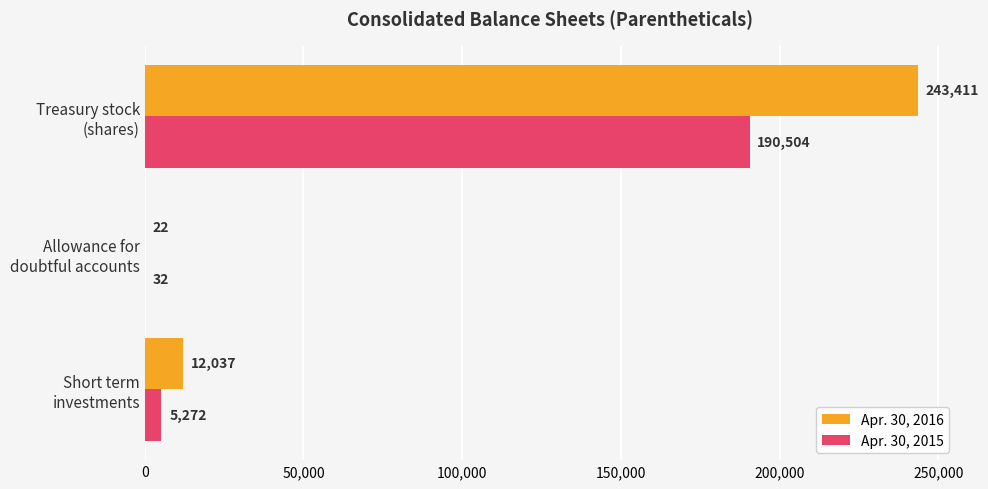

Which series has the largest total across all categories?

Apr. 30, 2016